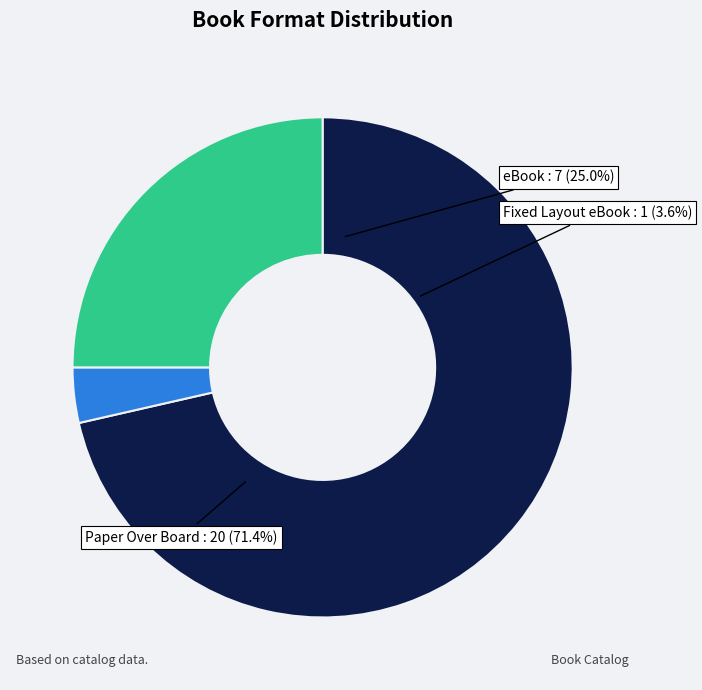

Is there any slice that represents more than half of the pie?

Yes